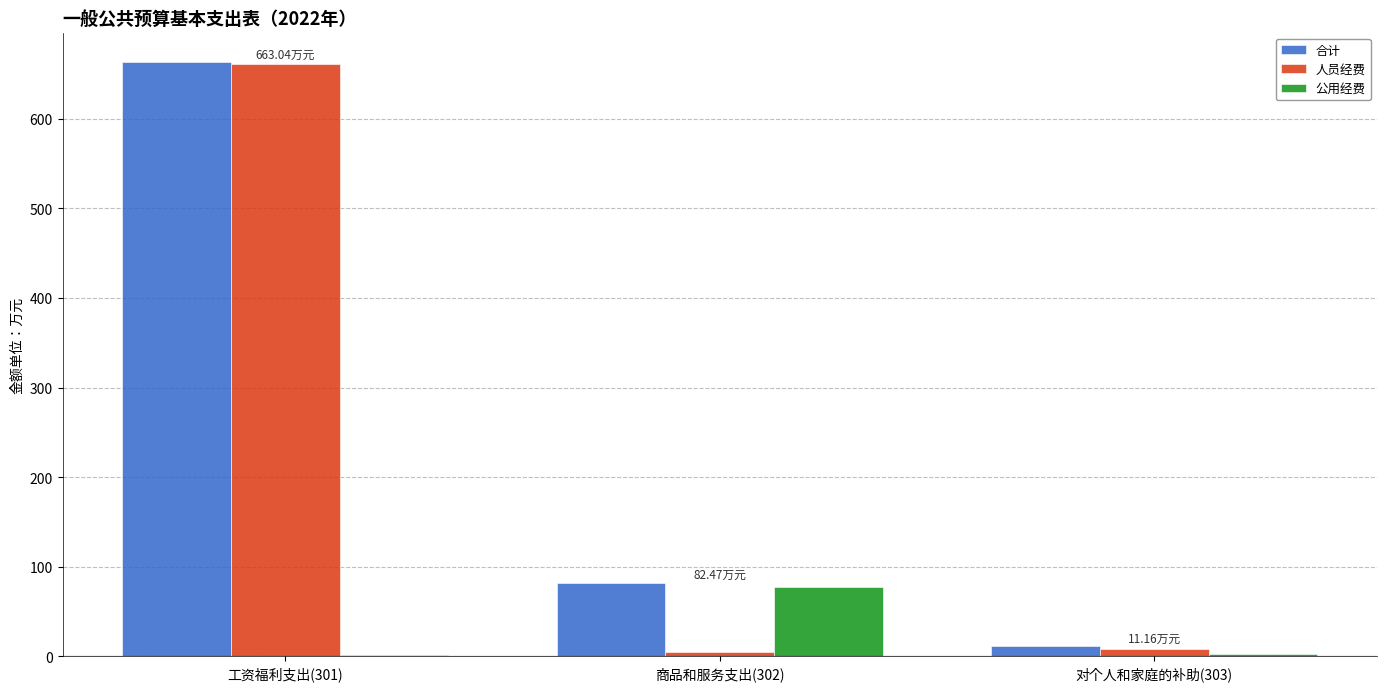

Is the value of 公用经费 at 对个人和家庭的补助(303) greater than the value of 人员经费 at 工资福利支出(301)?

No